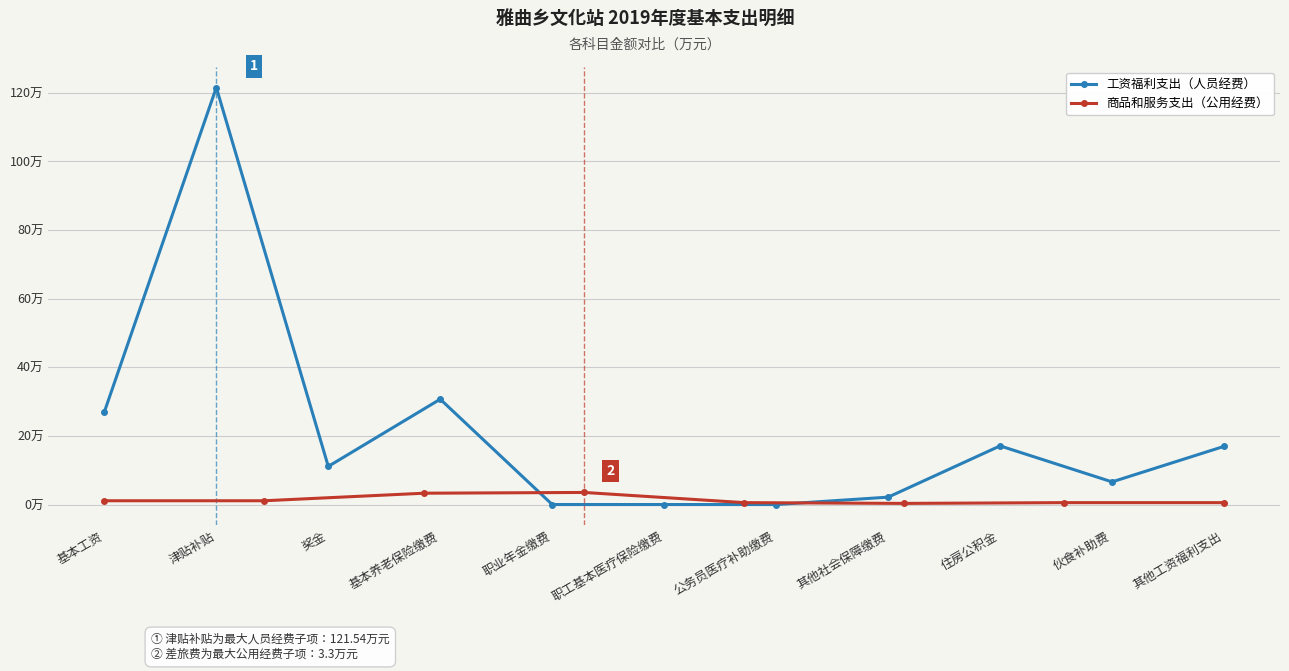

What is the change in value from 奖金 to 职业年金缴费?

-11.1